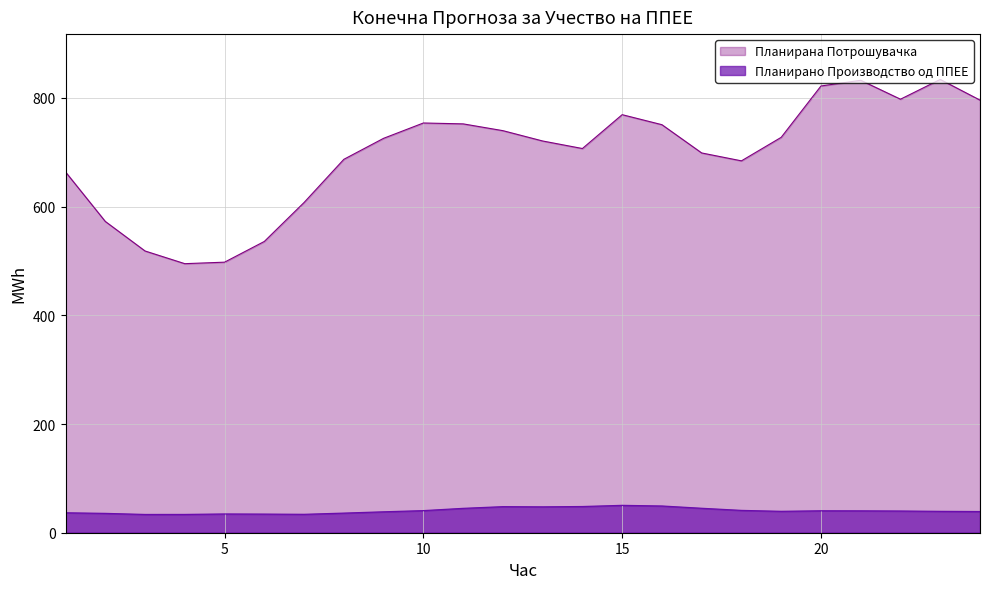

True or false: Планирана Потрошувачка and Планирано Производство од ППЕЕ intersect in this chart.

False